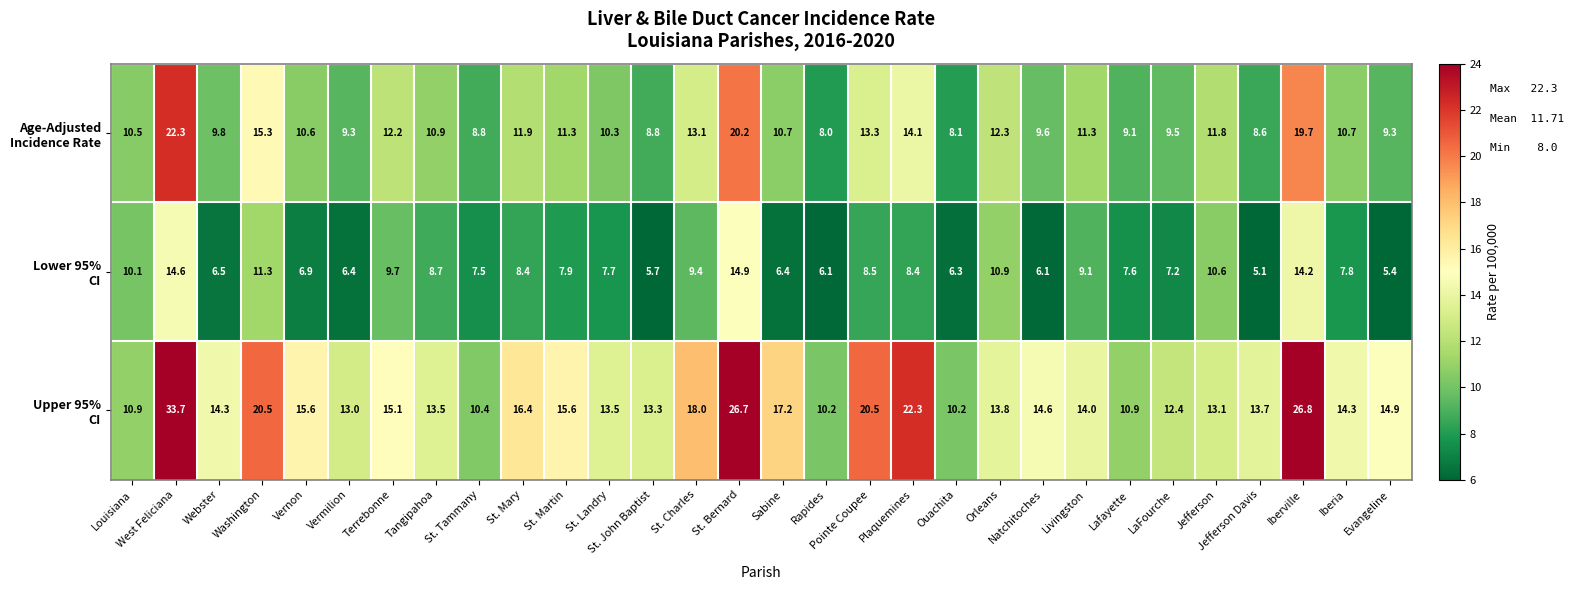

What is the spread (max minus min) of values at Livingston?

4.9